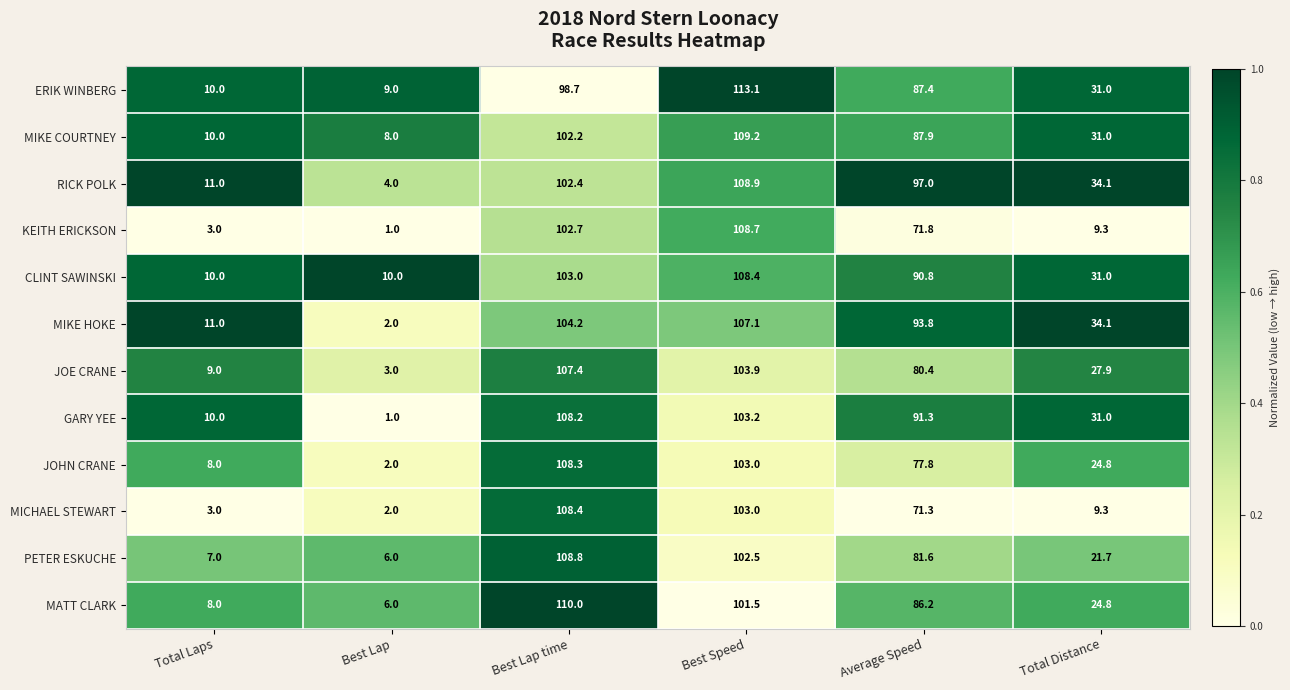

Where is JOHN CRANE nearest to the value 55?

Average Speed